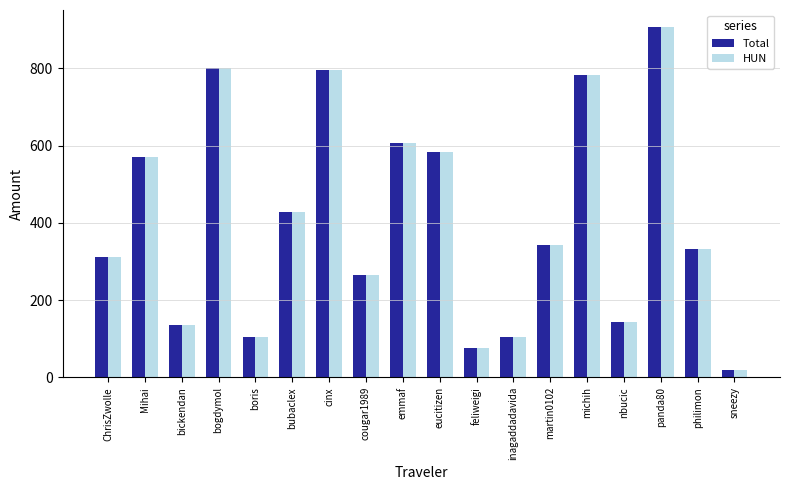

Where is HUN nearest to the value 462?

bubaclex